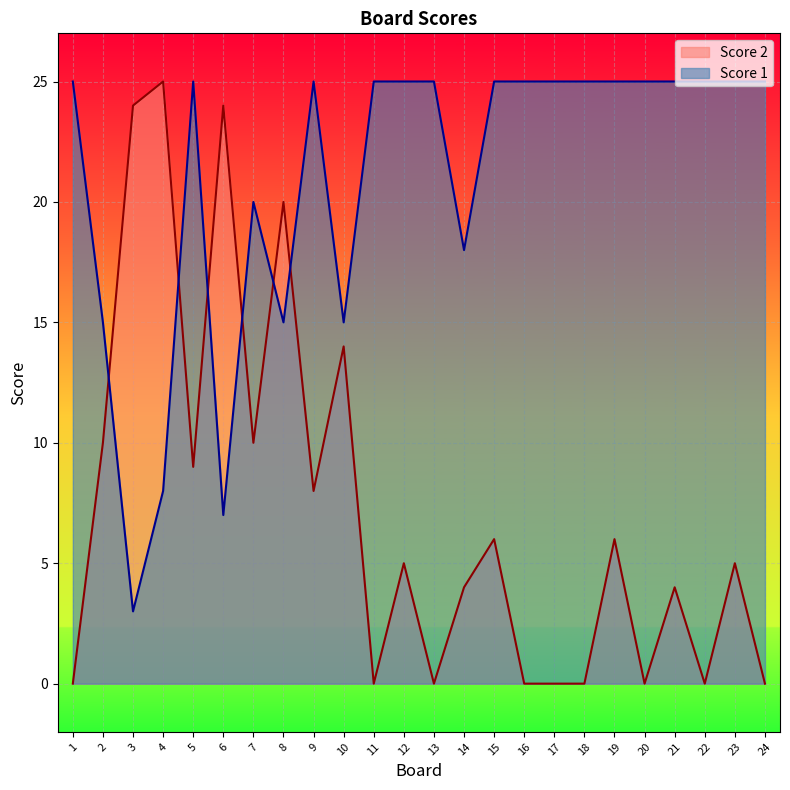

Which series changed the most between 6 and 23?

Score 2